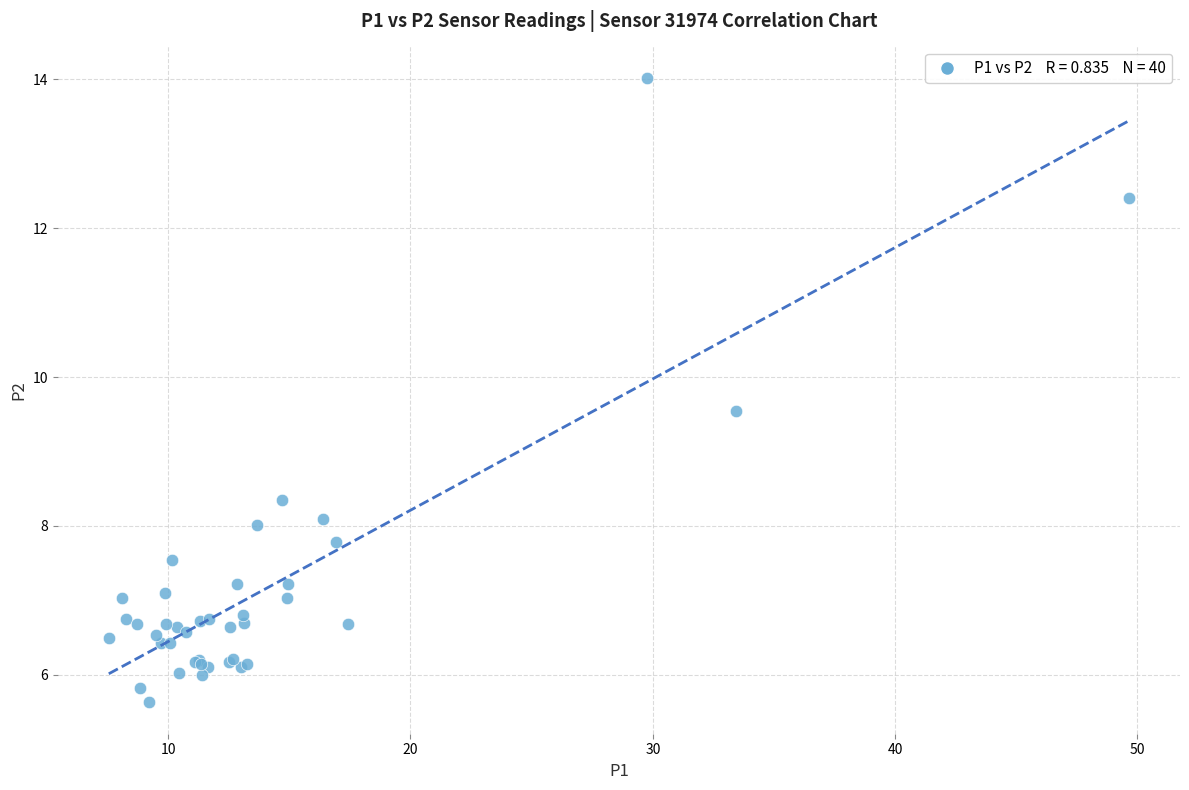

What Y value in the scatter plot is closest to 9?

9.6